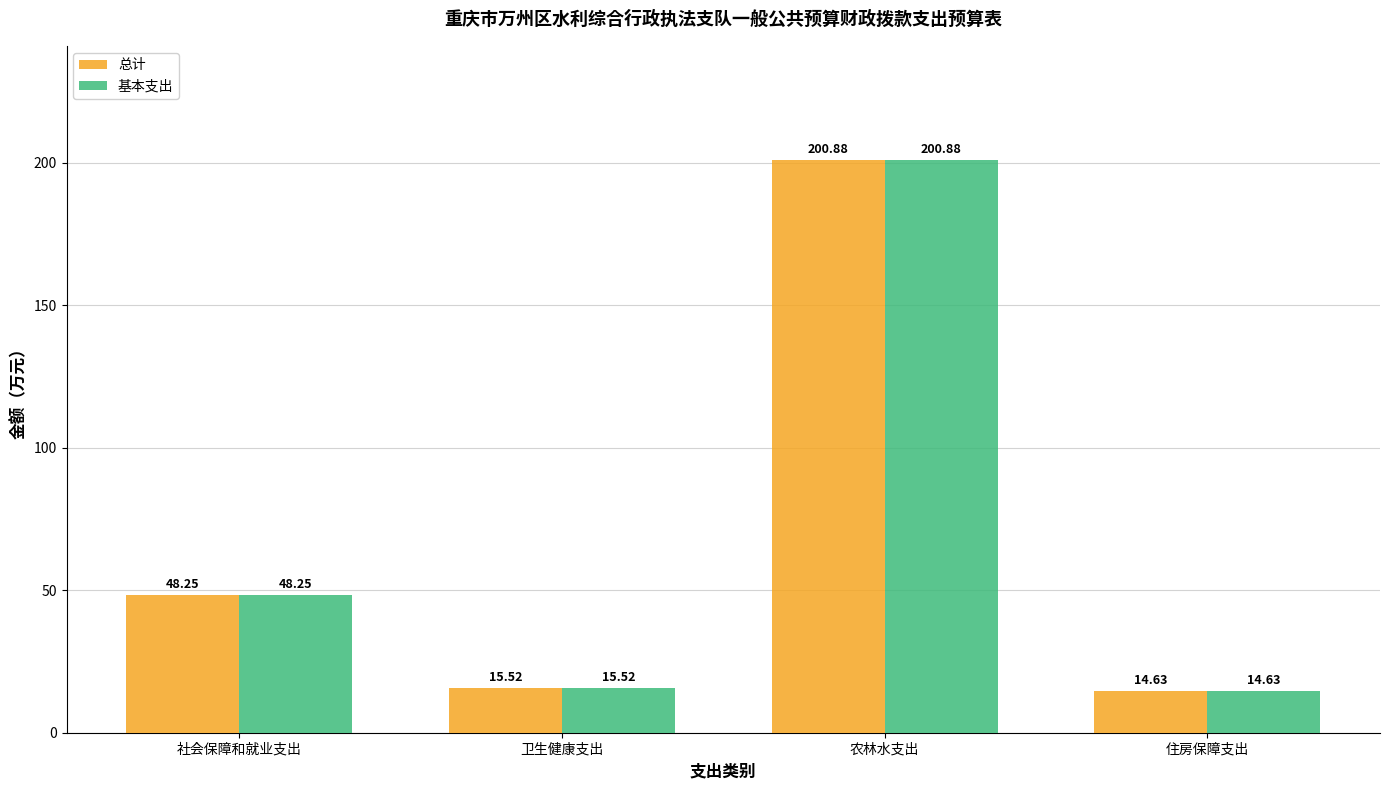

At which label does 基本支出 first exceed 48?

社会保障和就业支出